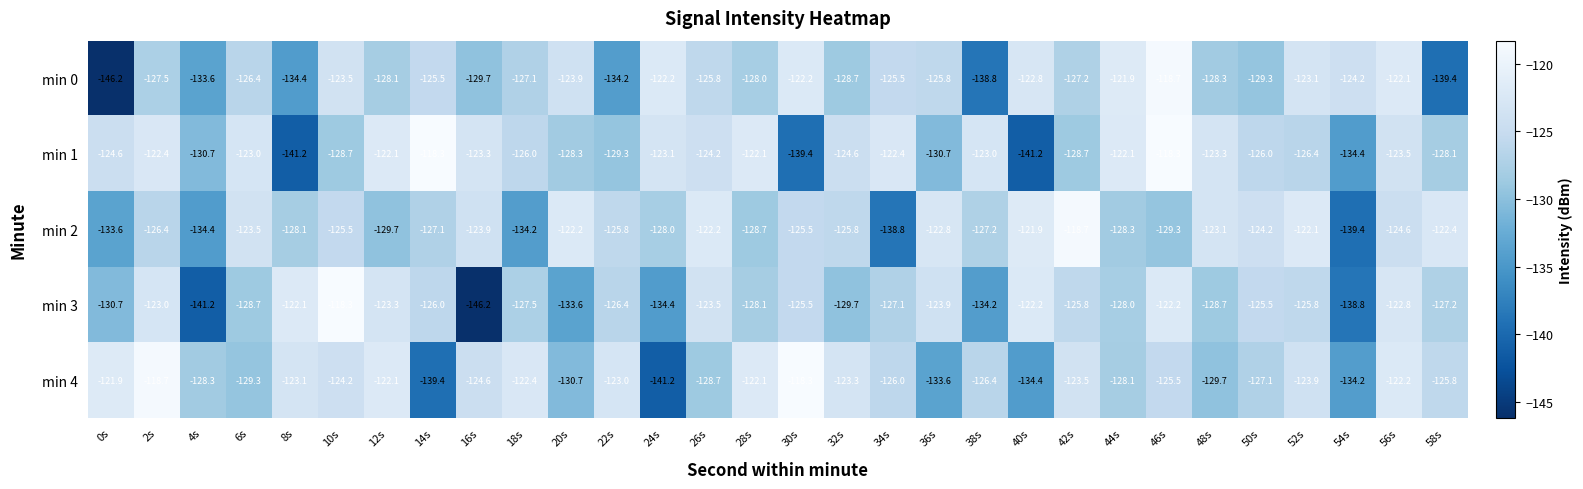

Rank the series at 6s from highest to lowest value.

min 1, min 2, min 0, min 3, min 4